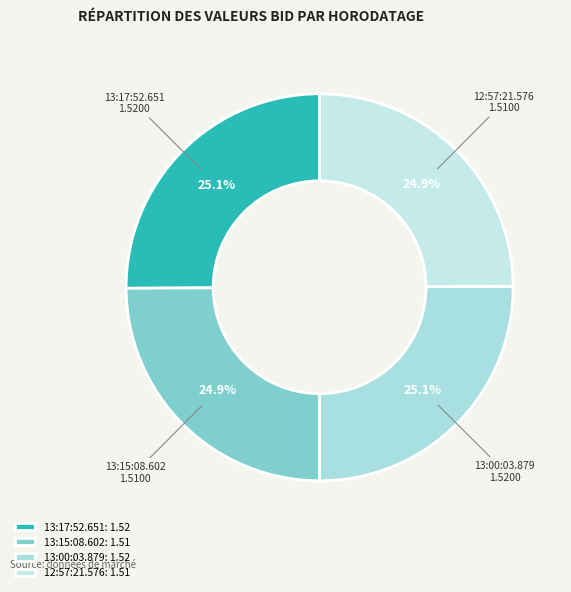

How many slices are in this pie chart?

4